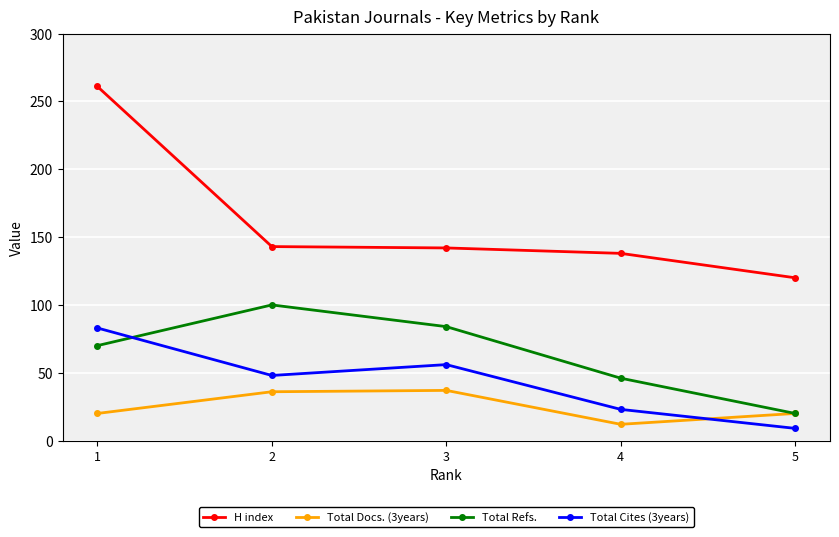

What are all the series names shown in the legend?

H index, Total Docs. (3years), Total Refs., Total Cites (3years)